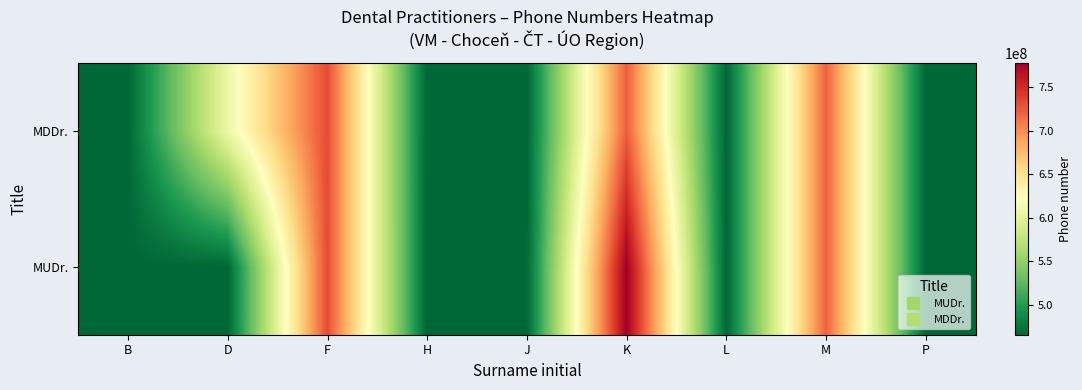

At which category is the sum across all series the highest?

K